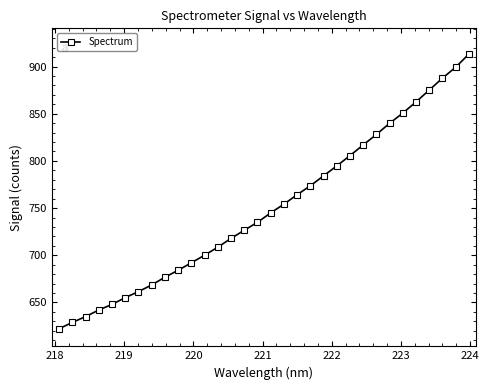

What is the value of the 24th point from the left?

816.9